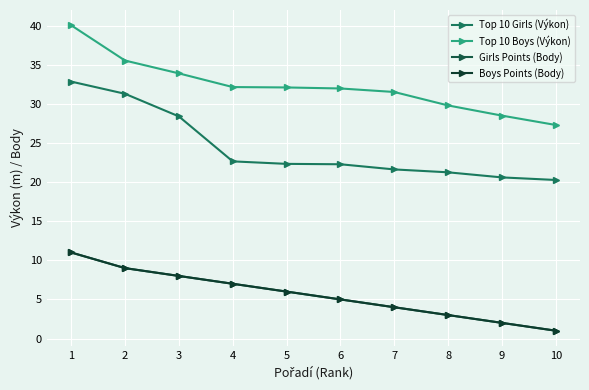

Reading right to left, list all the values displayed in this chart.

Top 10 Girls (Výkon): 10=20.3	9=20.6	8=21.2	7=21.6	6=22.3	5=22.3	4=22.6	3=28.4	2=31.3	1=32.9
Top 10 Boys (Výkon): 10=27.3	9=28.5	8=29.8	7=31.5	6=32.0	5=32.1	4=32.1	3=33.9	2=35.5	1=40.0
Girls Points (Body): 10=1.0	9=2.0	8=3.0	7=4.0	6=5.0	5=6.0	4=7.0	3=8.0	2=9.0	1=11.0
Boys Points (Body): 10=1.0	9=2.0	8=3.0	7=4.0	6=5.0	5=6.0	4=7.0	3=8.0	2=9.0	1=11.0